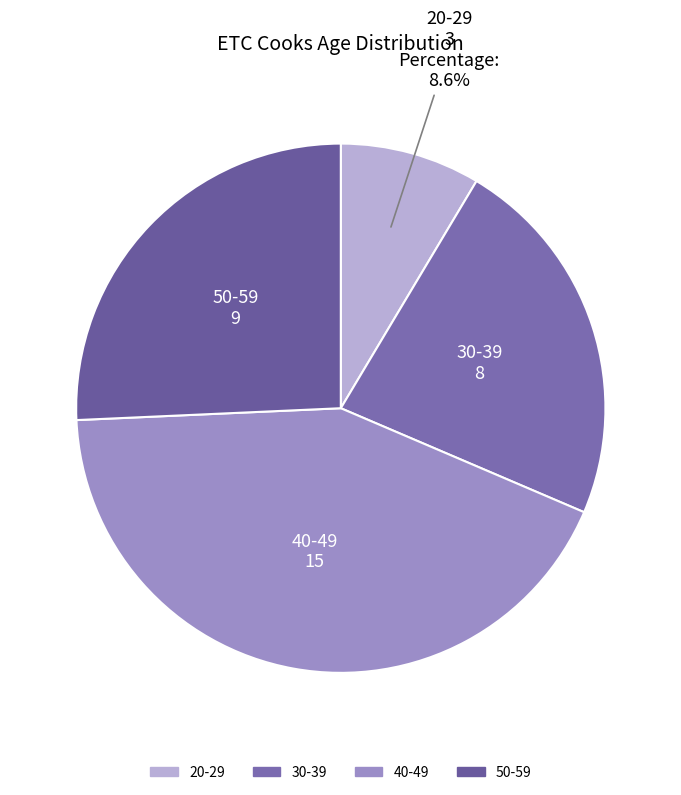

Between 20-29 and 50-59, which is larger?

50-59